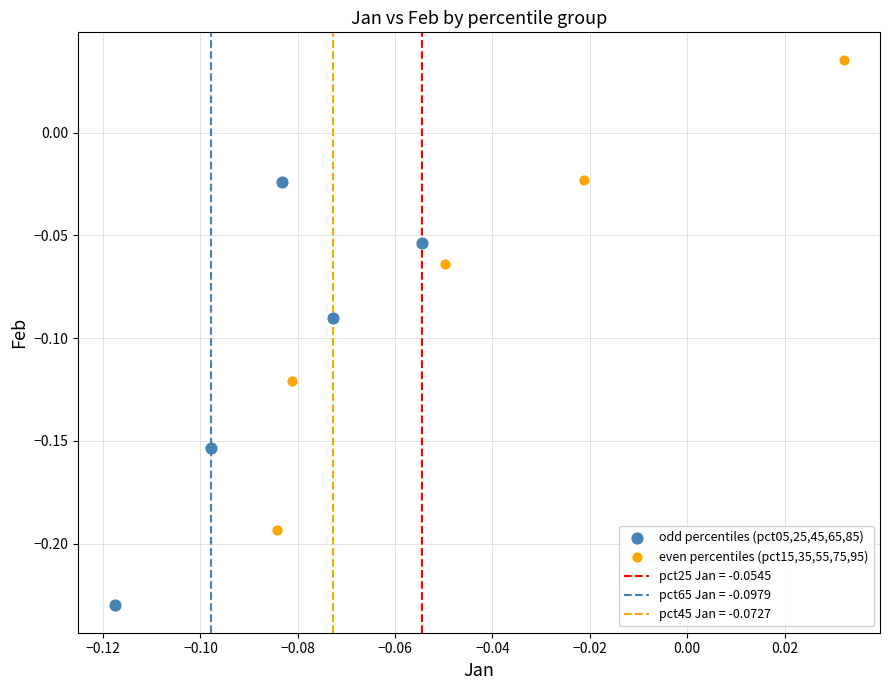

Which series reaches the minimum Y coordinate?

odd percentiles (pct05,25,45,65,85)